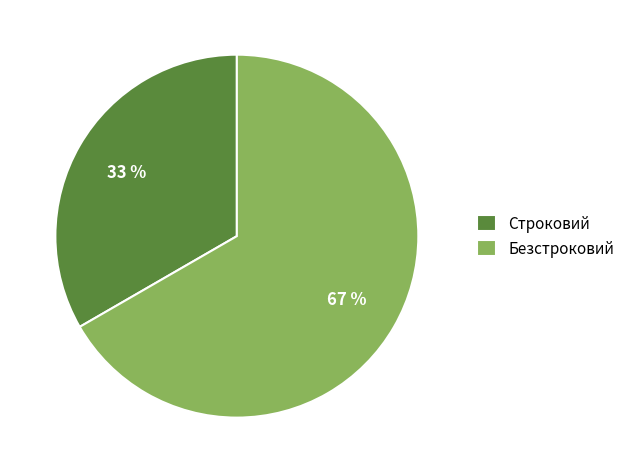

Do Строковий and Безстроковий together represent more than half of the pie?

Yes